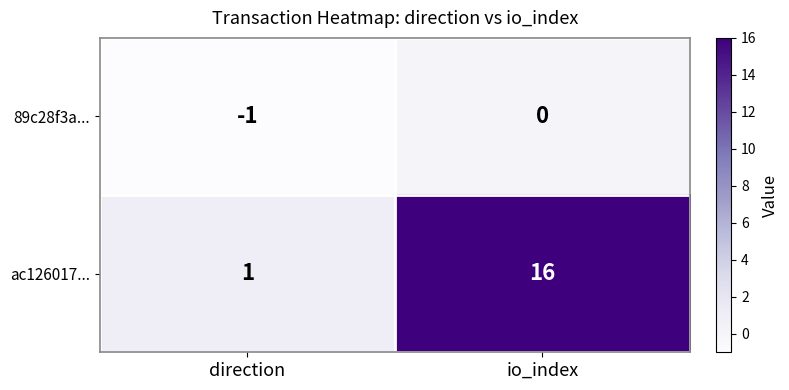

What is the maximum value shown in the chart?

16